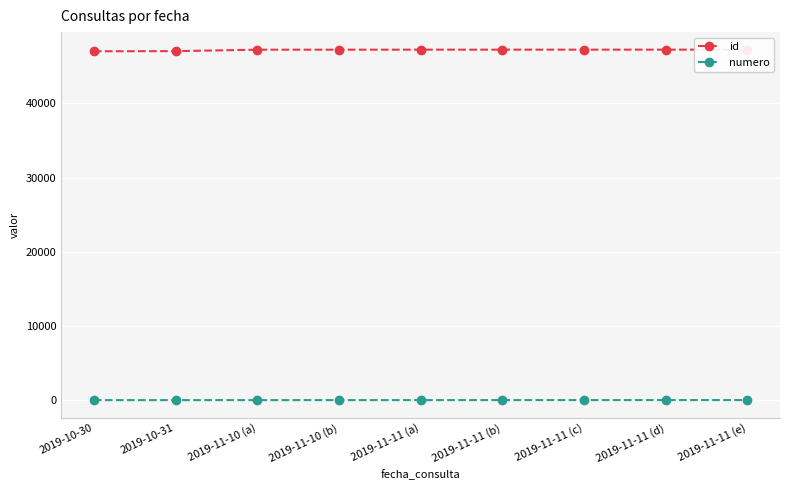

What is the label of the 9th point from the left?

2019-11-11 (e)